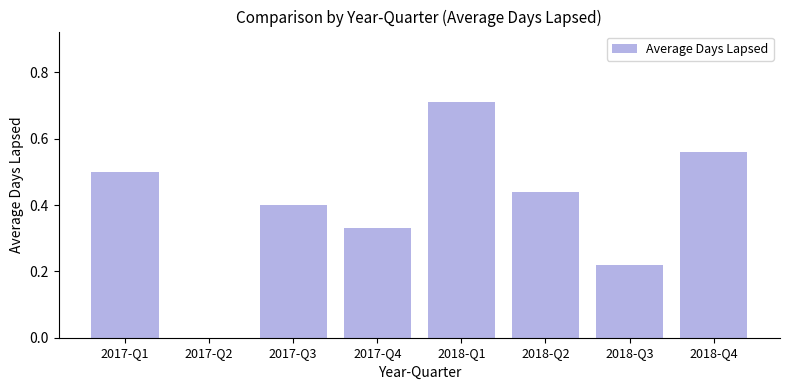

Is it true that the value at 2018-Q4 is 0.3?

False